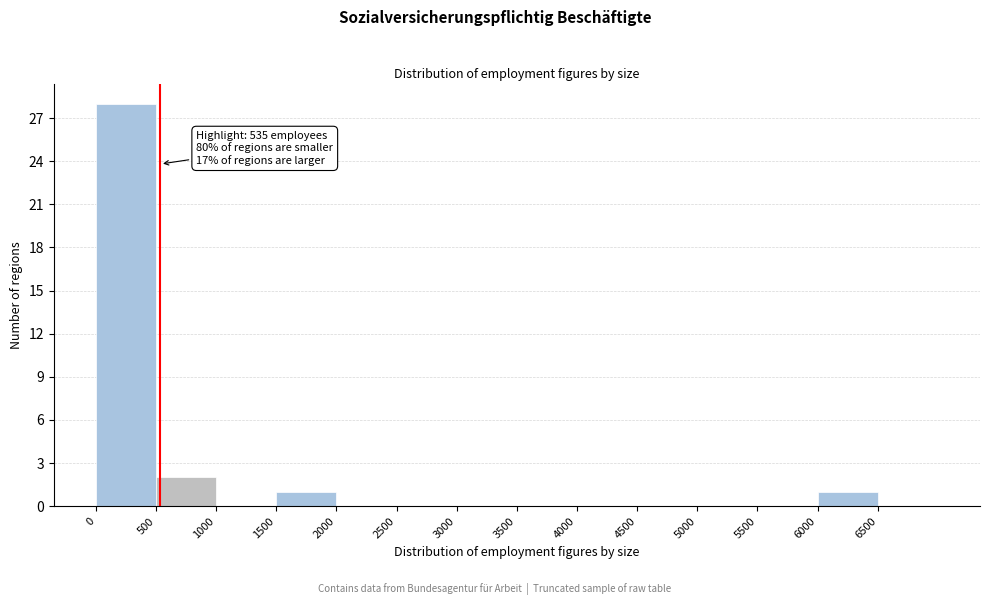

Which range on the x-axis has the tallest bar?

0 to 500